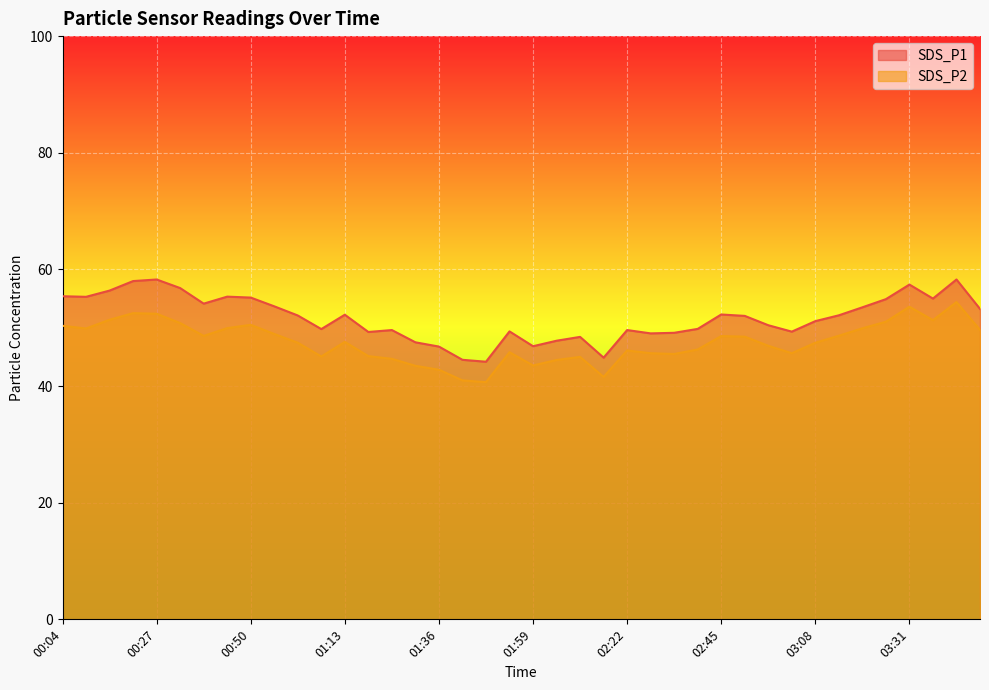

True or false: SDS_P2 has a value of 46.1 at 02:22.

True